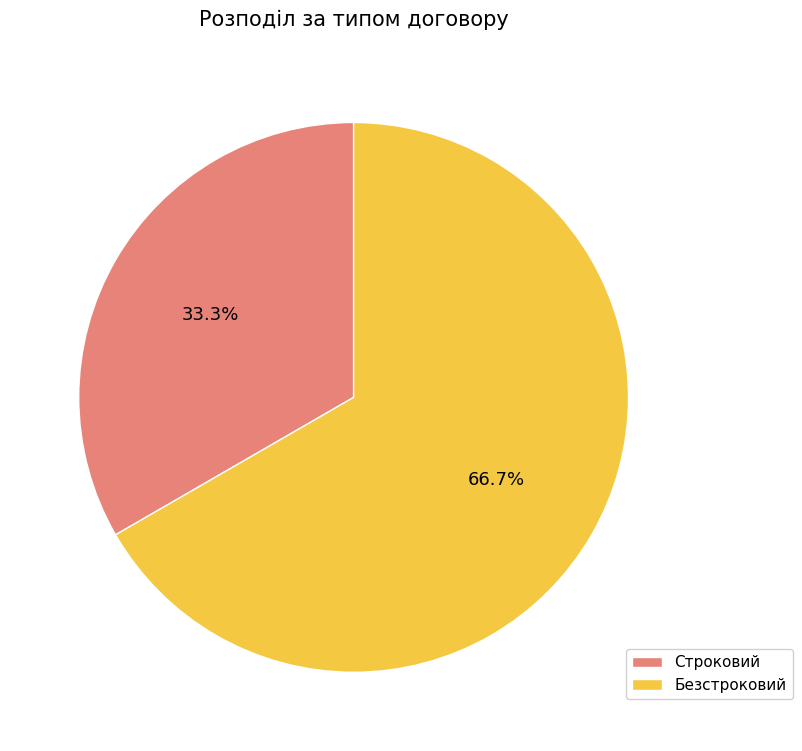

How much of the chart is everything except Безстроковий?

33.3%